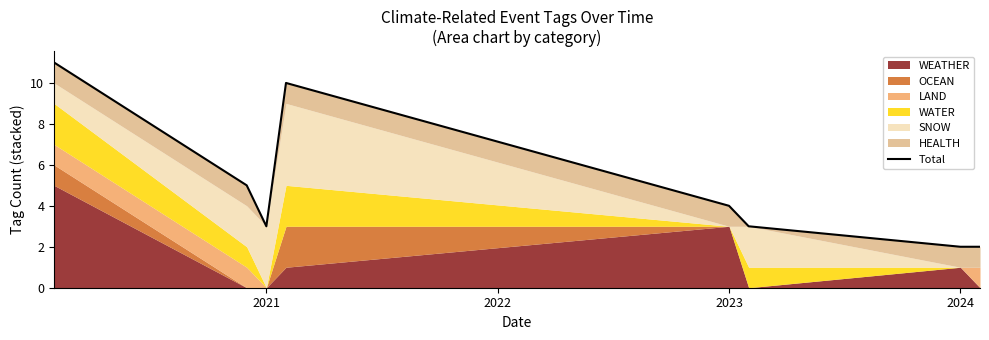

What is the sum of all values?

40